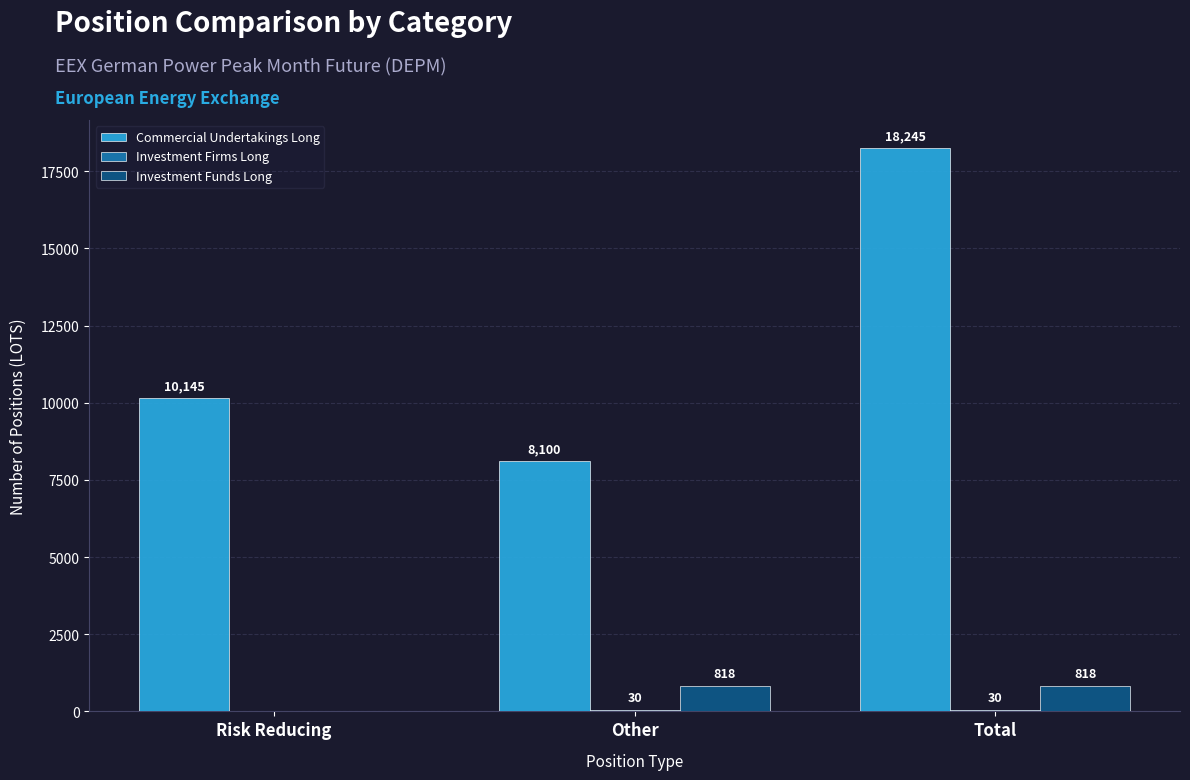

True or false: Investment Funds Long has a value of 0 at Risk Reducing.

True